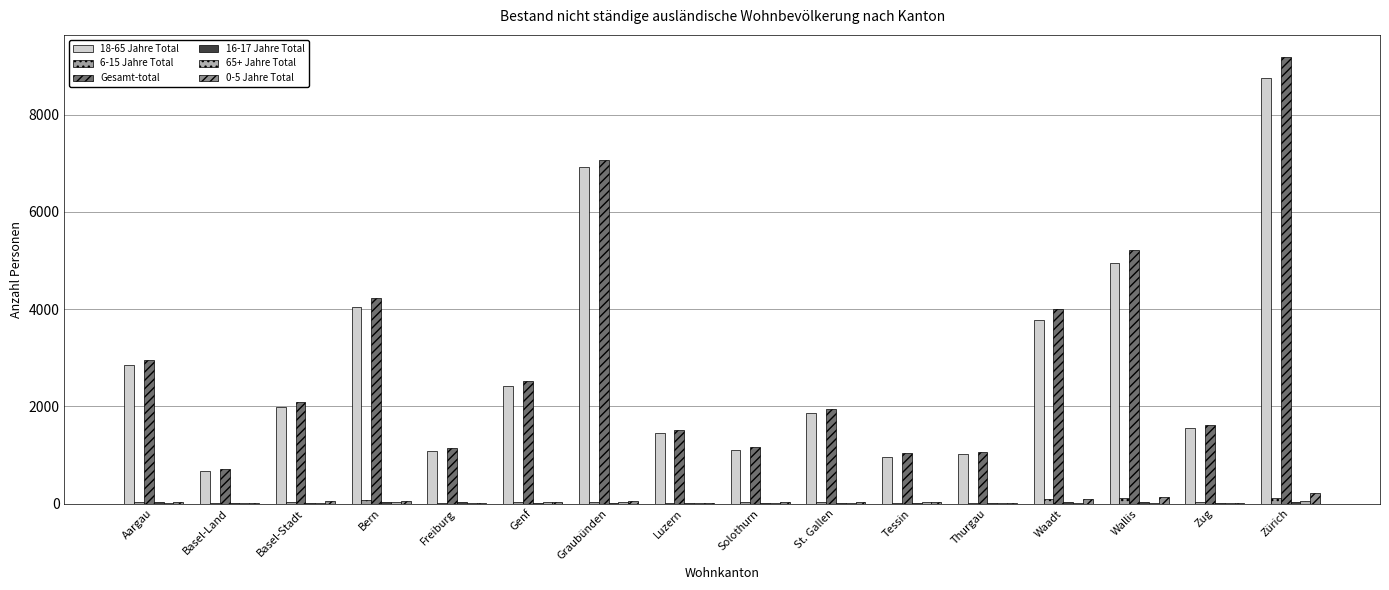

Are the bars grouped side by side (vs. stacked)?

Yes